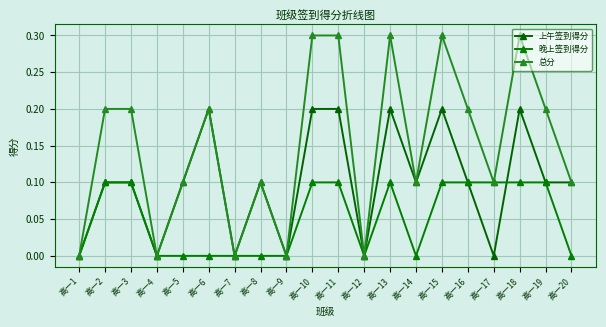

Does the chart display data point markers on the line(s)?

Yes